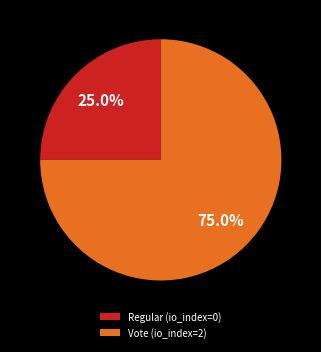

To the nearest percent, what is the combined percentage of Vote and Regular?

100%